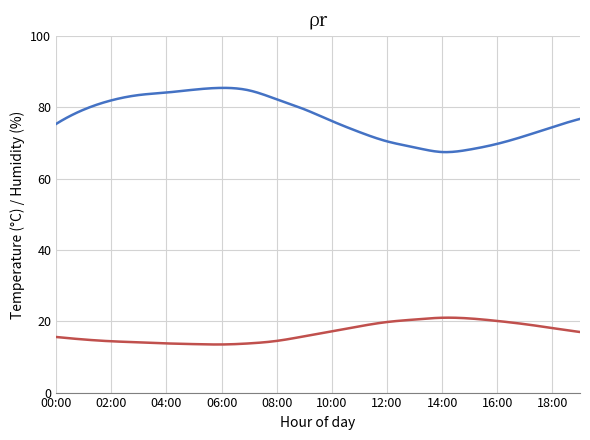

Which category has the highest value across all series?

06:00